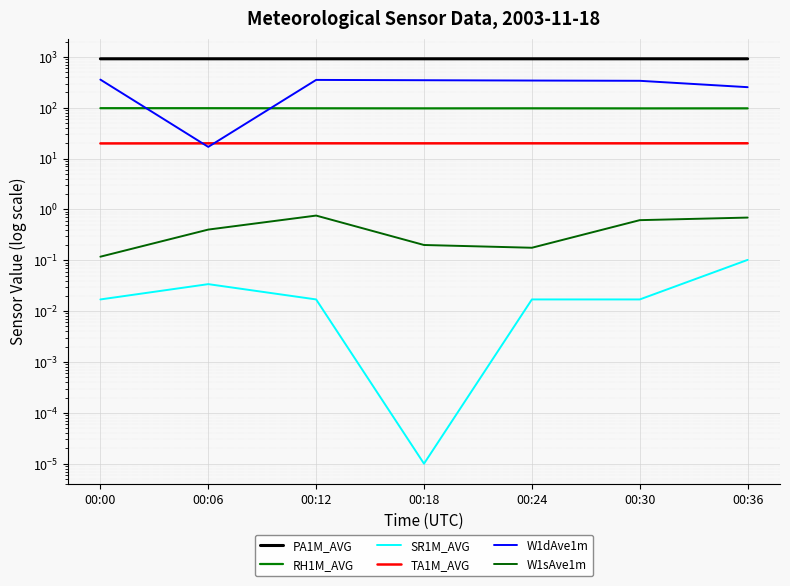

List the labels in order of TA1M_AVG value, largest first.

00:36, 00:12, 00:24, 00:30, 00:18, 00:06, 00:00